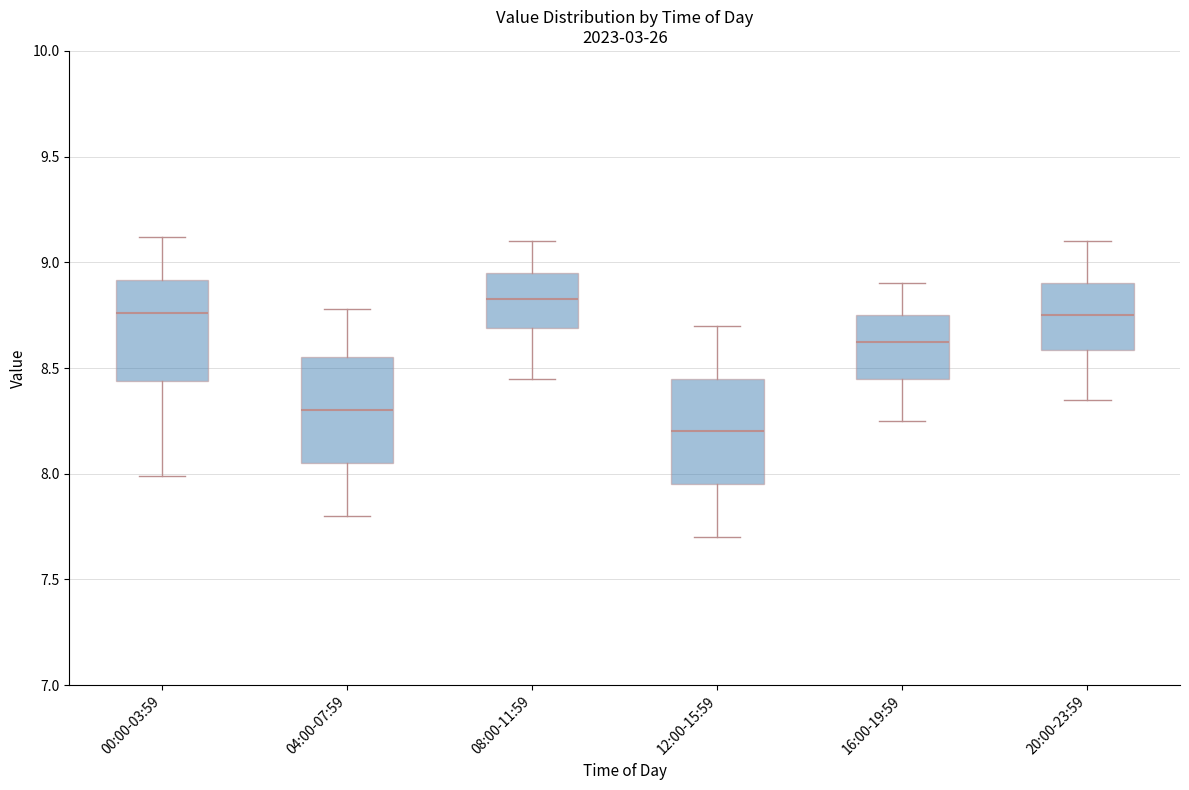

Which box's median line is the lowest?

12:00-15:59